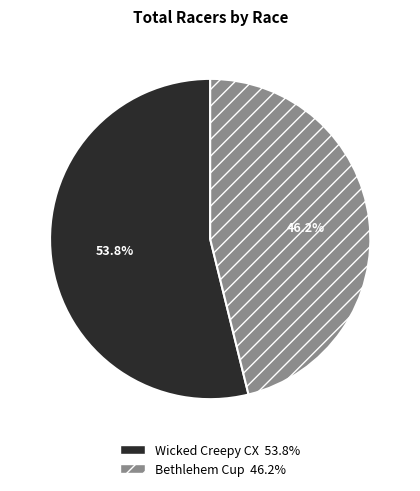

Which has a higher value, Bethlehem Cup or Wicked Creepy CX?

Wicked Creepy CX